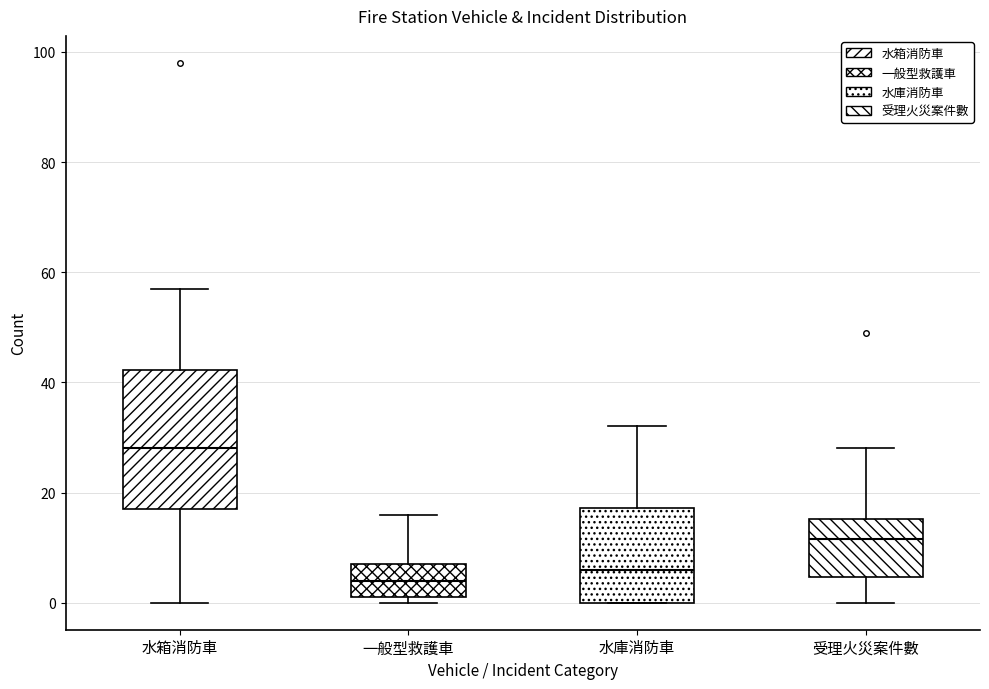

Reading left to right, read every box against the y-axis: the position of its median line, the range the box covers, and the ends of its whiskers. The values are not printed on the chart, so give them approximately, as read against the axis.

水箱消防車: median 28, box 18 to 42, whiskers 0 to 58
一般型救護車: median 4, box 2 to 8, whiskers 0 to 16
水庫消防車: median 6, box 0 to 18, whiskers 0 to 32
受理火災案件數: median 12, box 4 to 16, whiskers 0 to 28